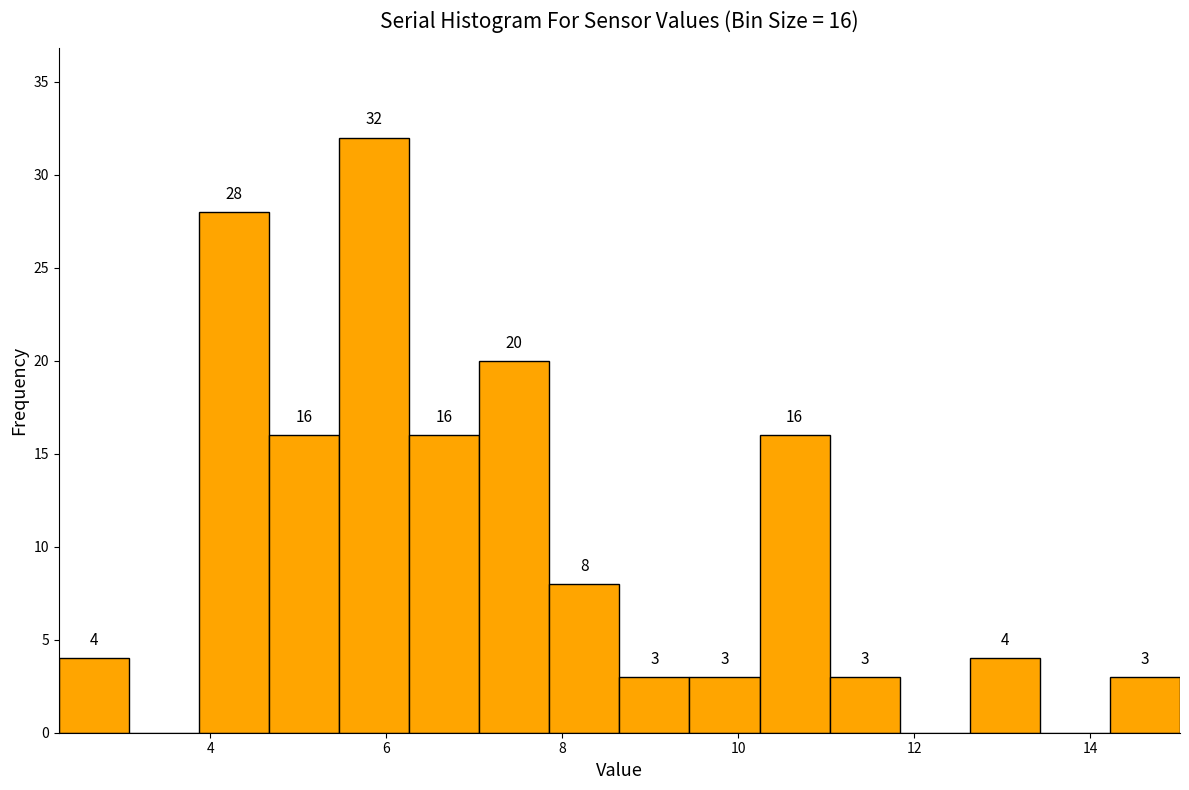

Read against the x-axis, roughly where is the centre of the tallest bar?

5.8